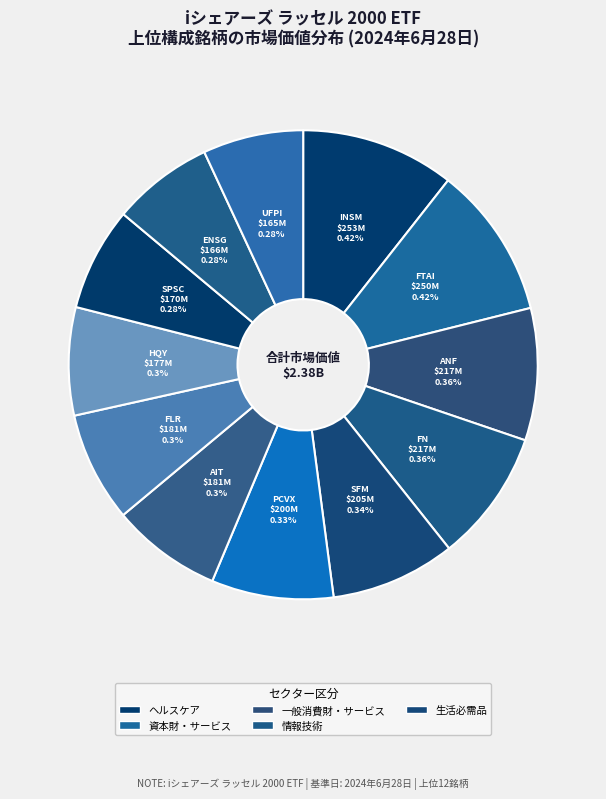

What is the smallest slice in the pie chart?

UFP INDUSTRIES INC
資本財・サービス